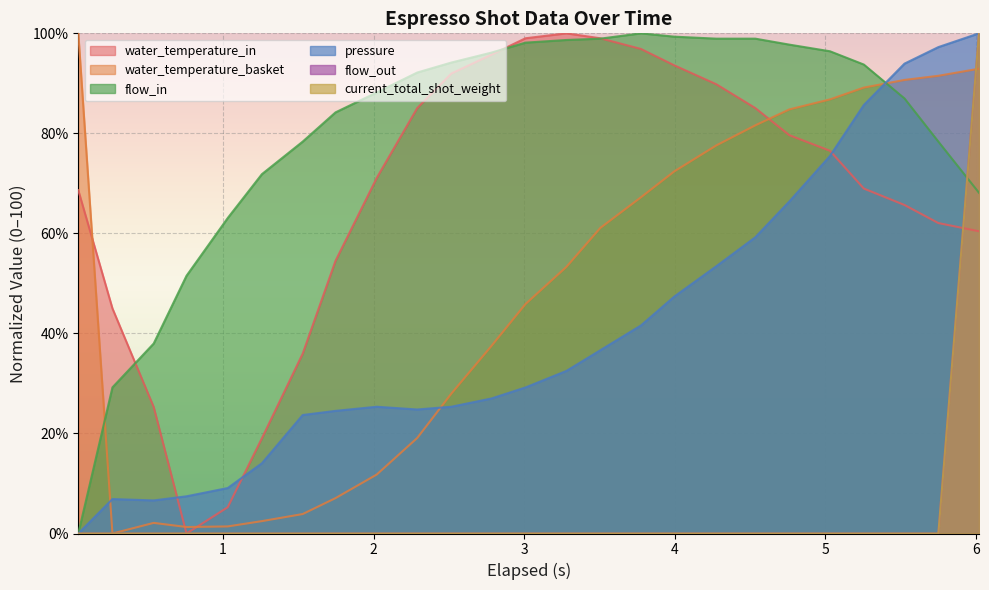

What is the highest value of the flow_in series?

100.0